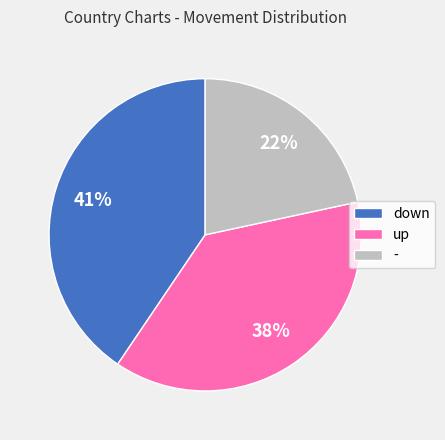

Is there any slice that represents more than half of the pie?

No